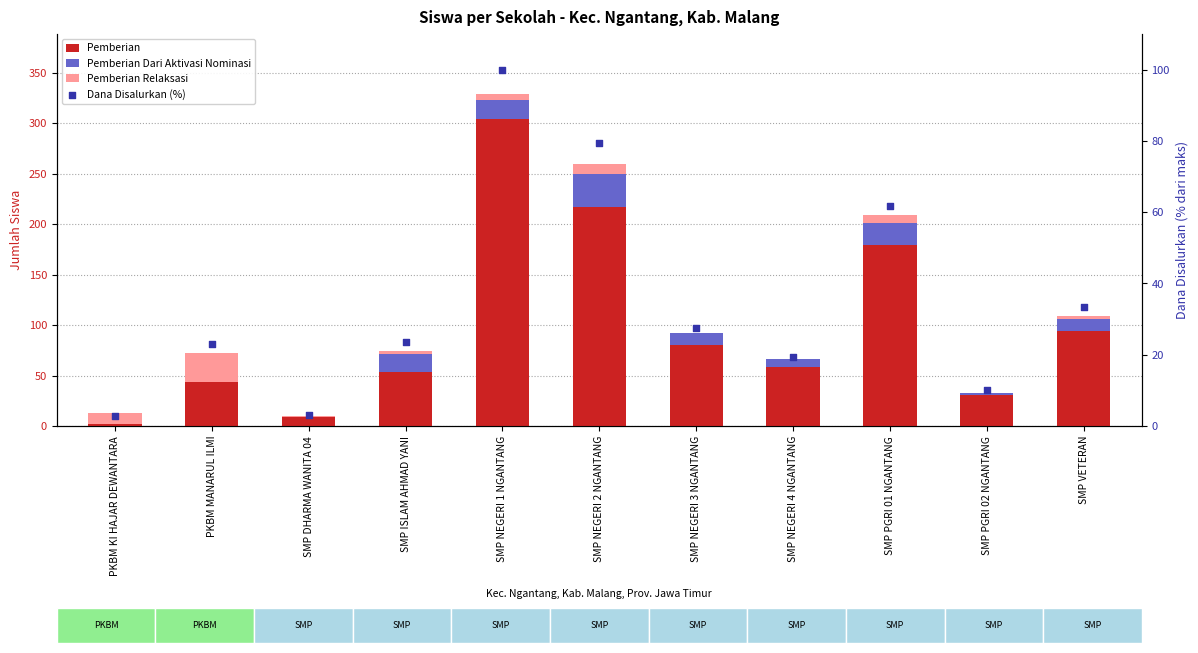

Which series has the widest spread of Y values?

Pemberian